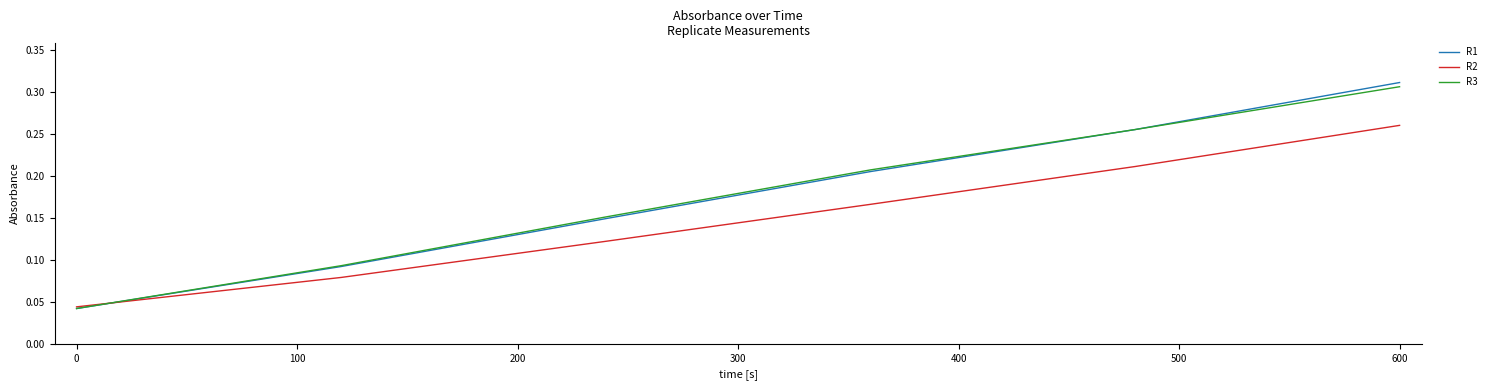

At how many categories does at least one series exceed 0?

6